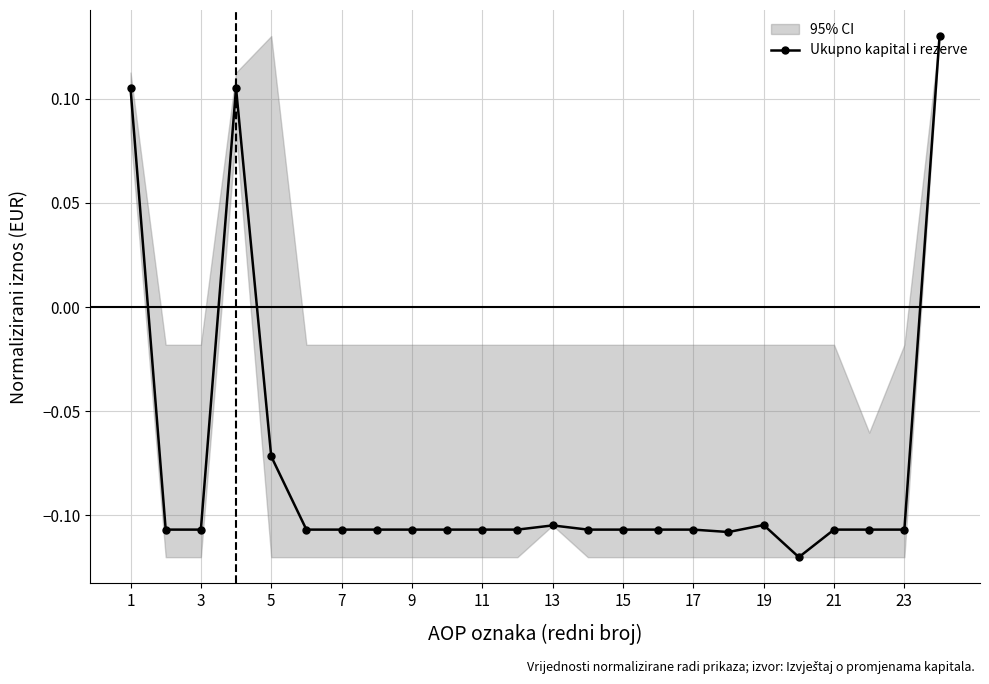

How many series are shown in this chart?

1